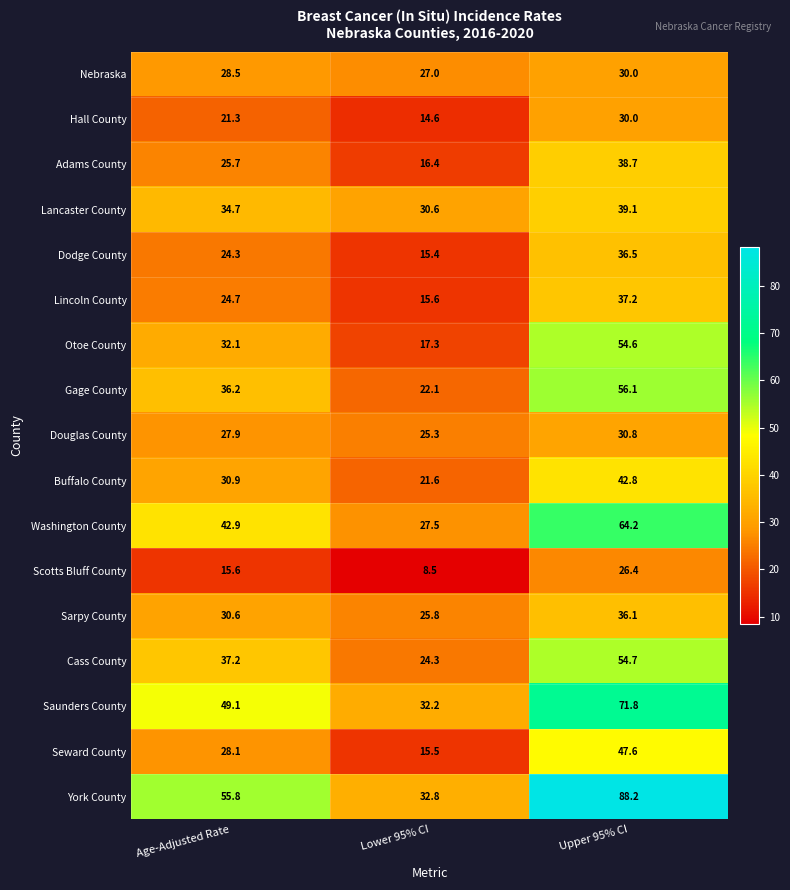

What is the difference between the maximum and minimum values in the Lancaster County series?

8.5